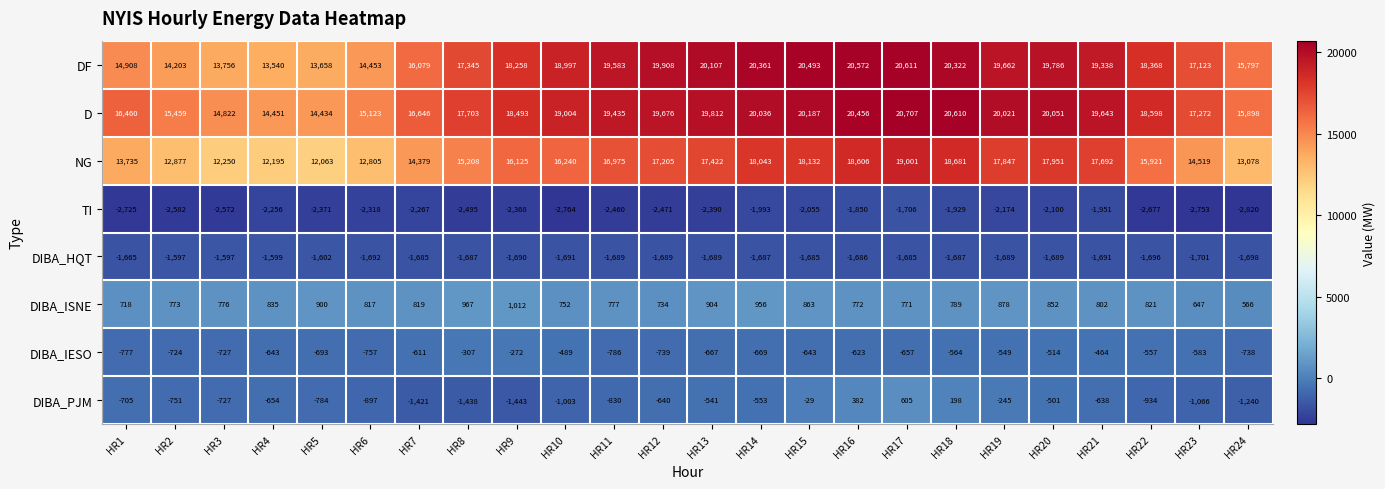

Count the number of categories in the chart.

24